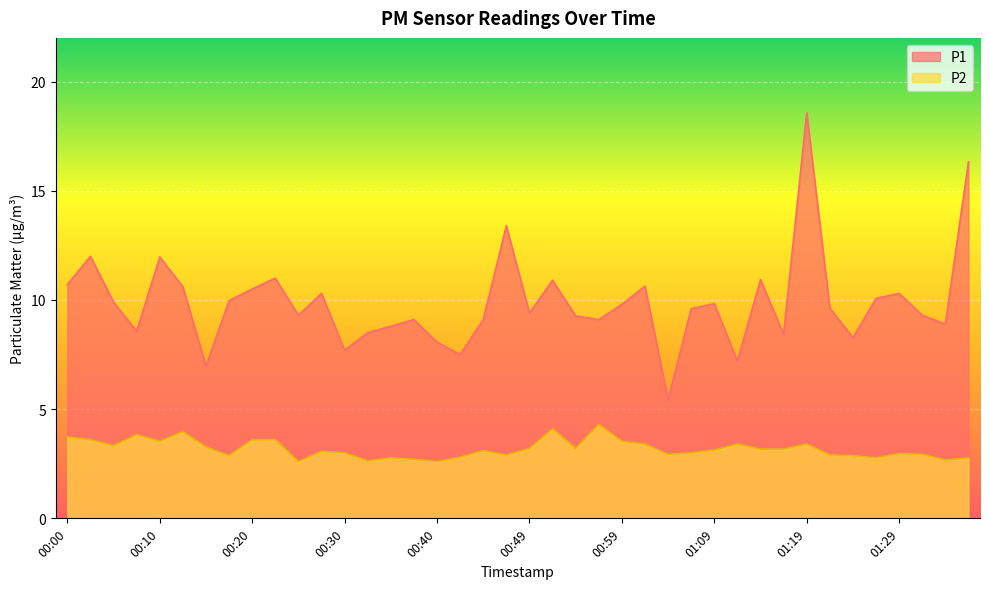

What is the difference between the second highest and minimum values in the P2 series?

1.5